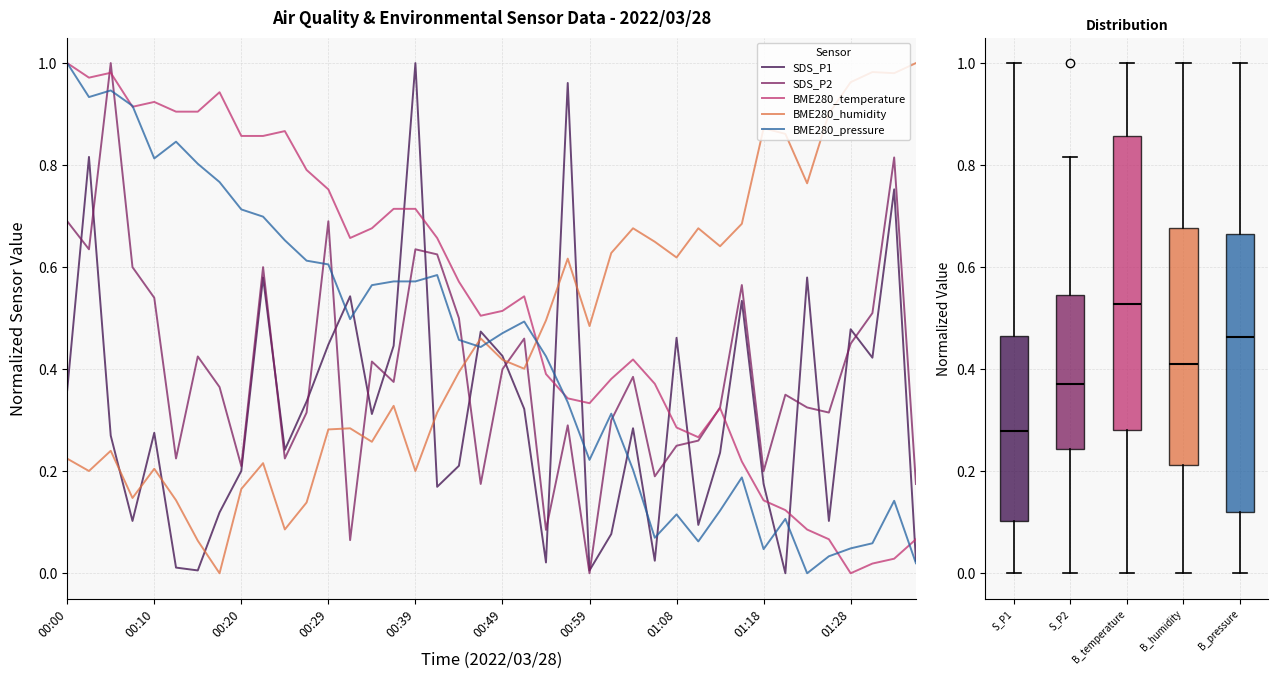

After their last crossing, which series has the higher values: SDS_P2 or BME280_pressure?

SDS_P2